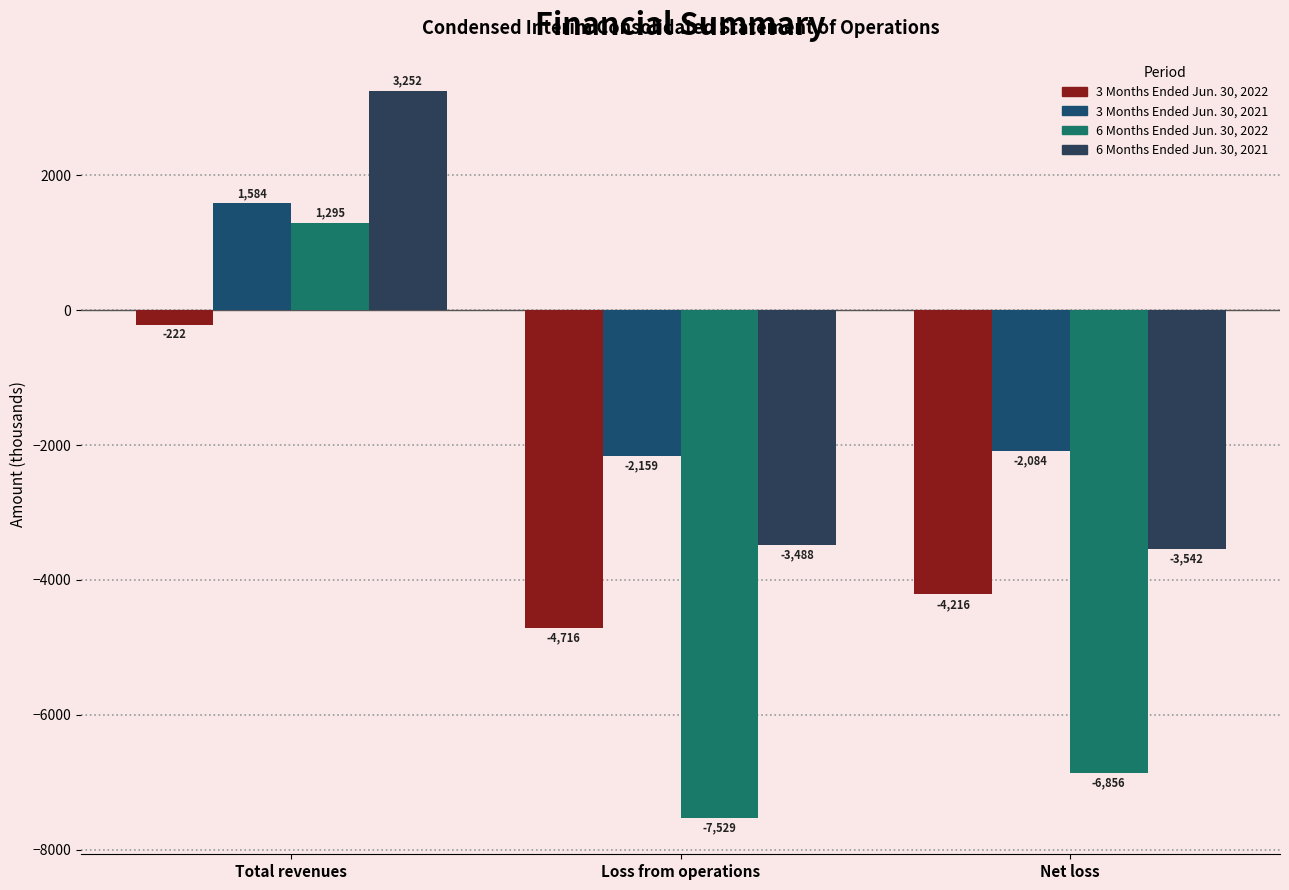

How many bars are there in each group?

4